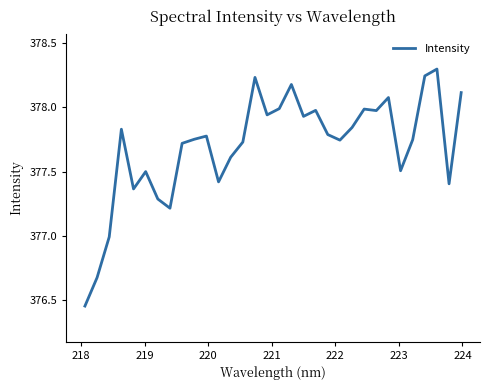

What is the difference between the maximum and minimum values?

1.8